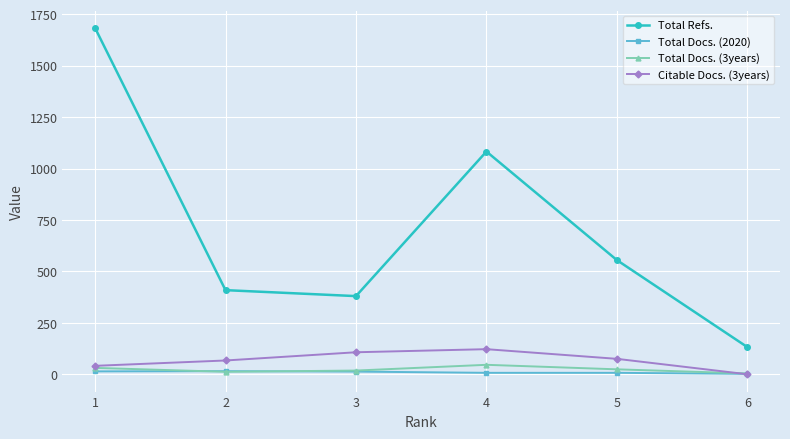

What is the total value across all series at 3?

518